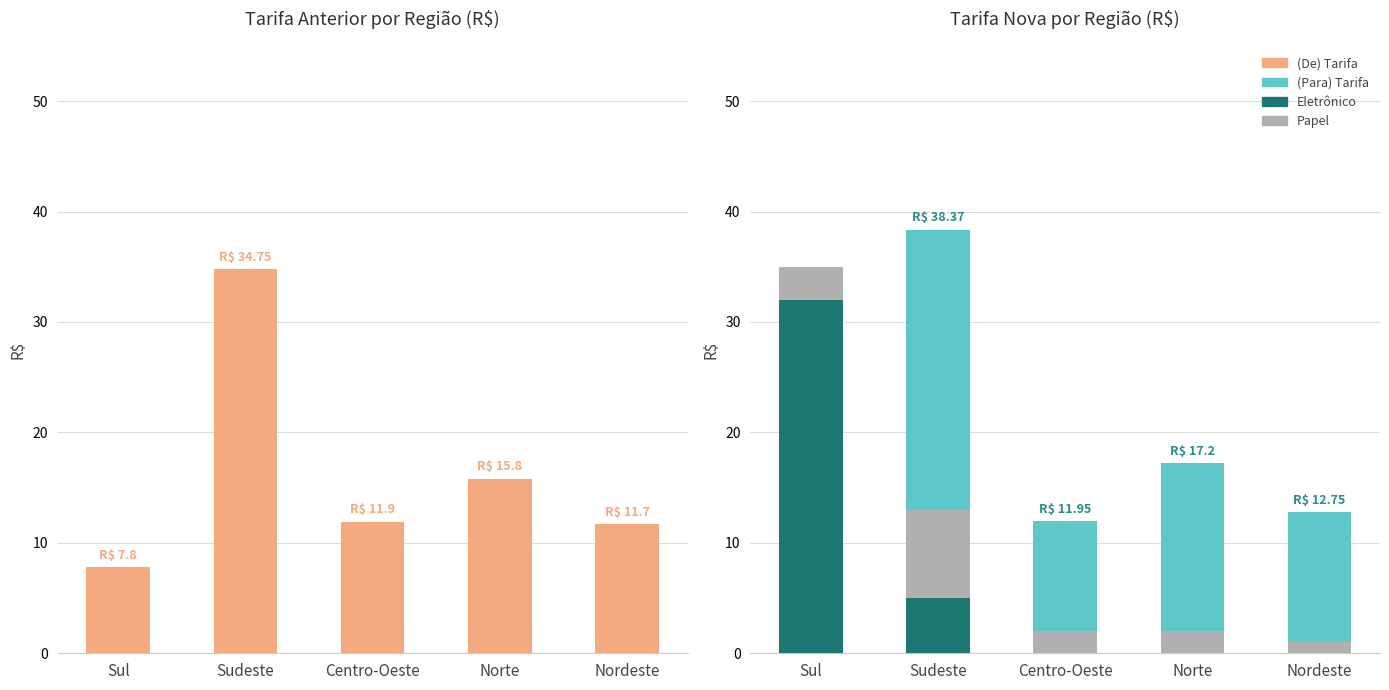

What position from the right is Centro-Oeste?

3